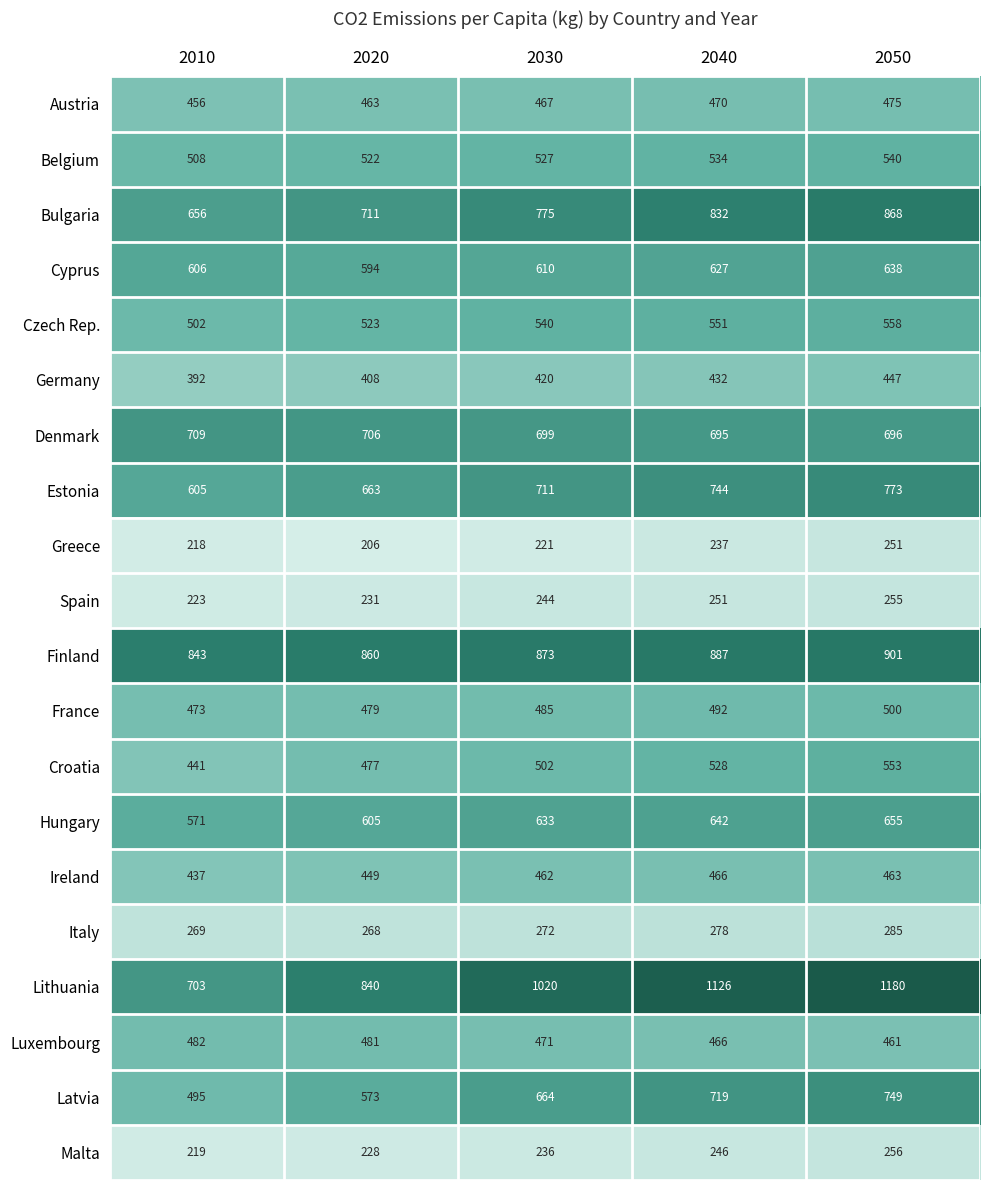

Is it true that Greece equals 134 at 2040?

False